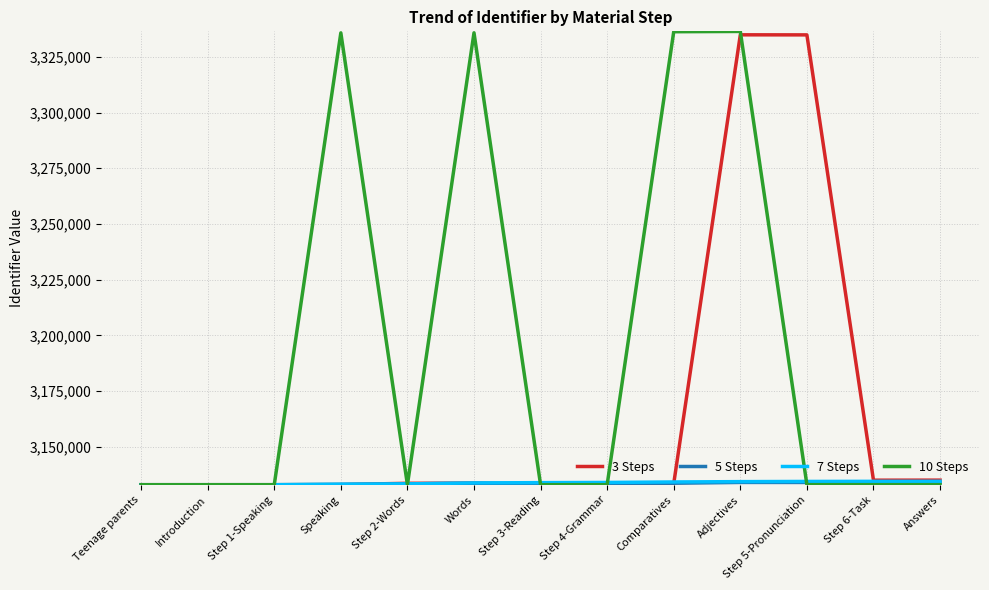

What is the maximum value for 10 Steps?

3336451